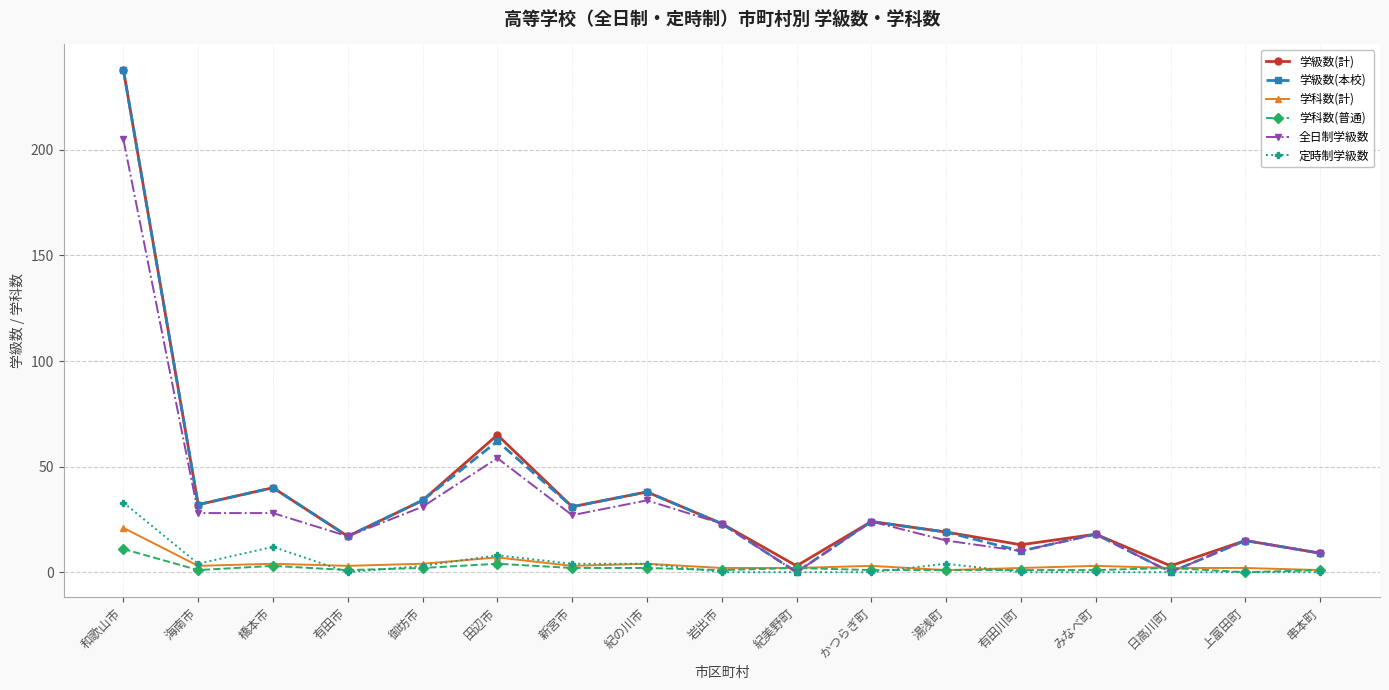

True or false: 学級数(本校) has a value of 19 at 御坊市.

False